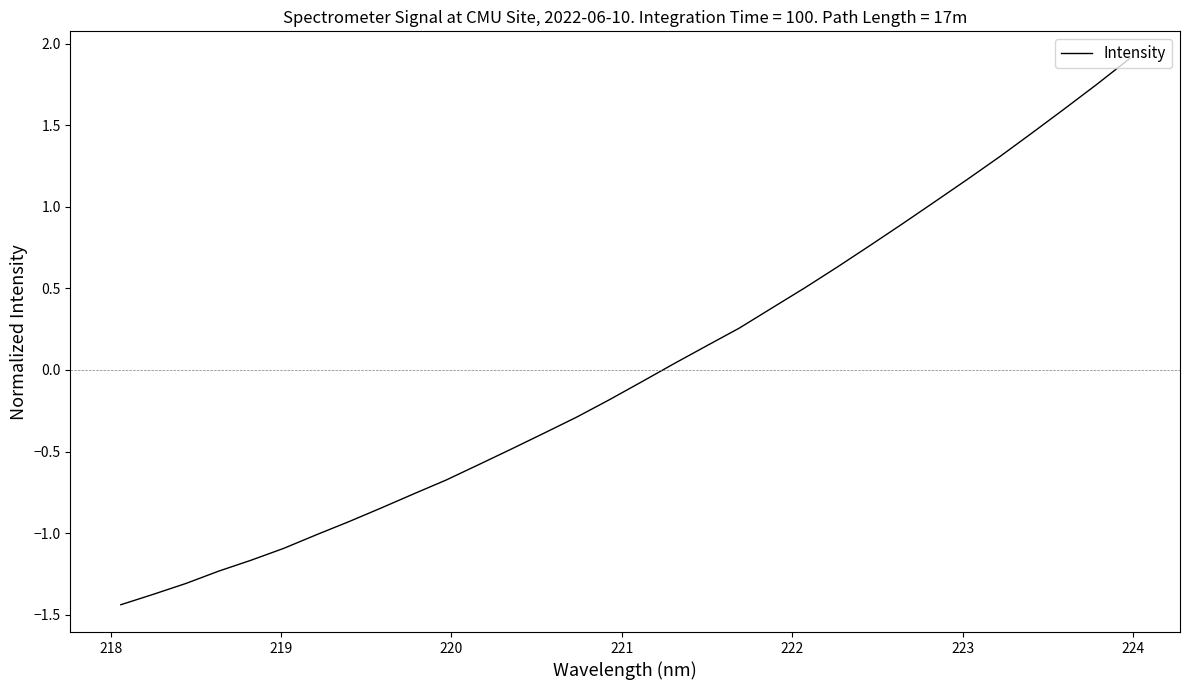

What is the greatest value displayed?

1.9